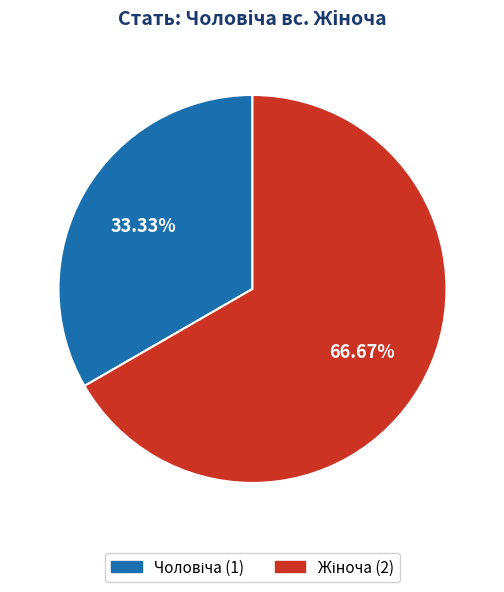

How many segments does this pie chart have?

2